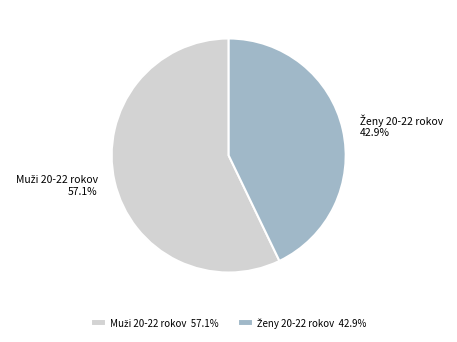

Combined, what portion of the pie is Muži 20-22 rokov and Ženy 20-22 rokov?

100.0%